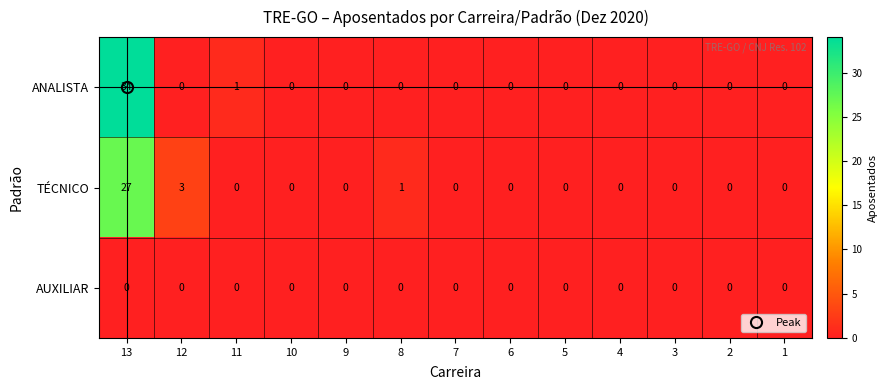

Where is ANALISTA nearest to the value 17?

11